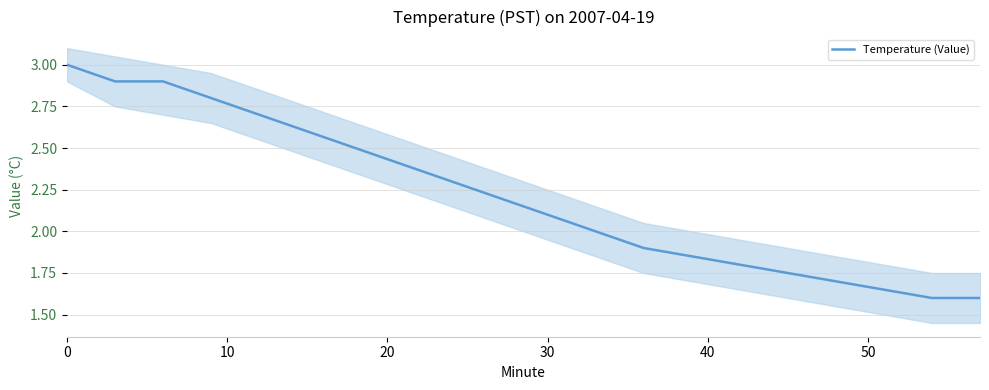

Reading right to left, transcribe all the data shown in this chart.

1.6	1.6	1.6	1.7	1.8	1.8	1.9	1.9	2.0	2.1	2.2	2.3	2.4	2.5	2.6	2.7	2.8	2.9	2.9	3.0